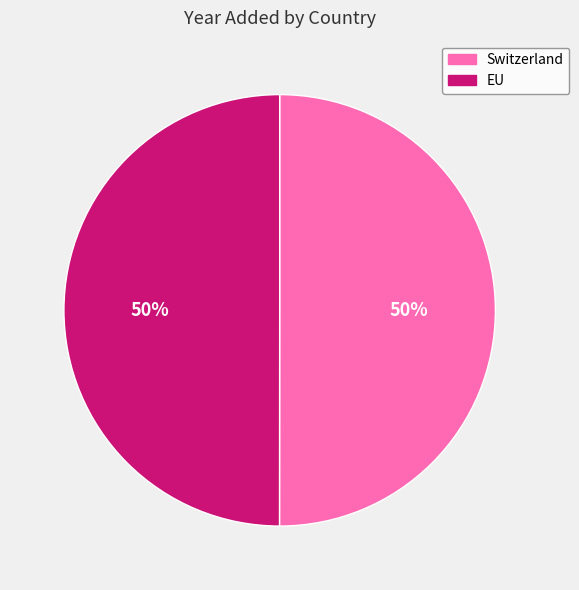

Approximately how many times larger is the value at Switzerland compared to EU?

1.0